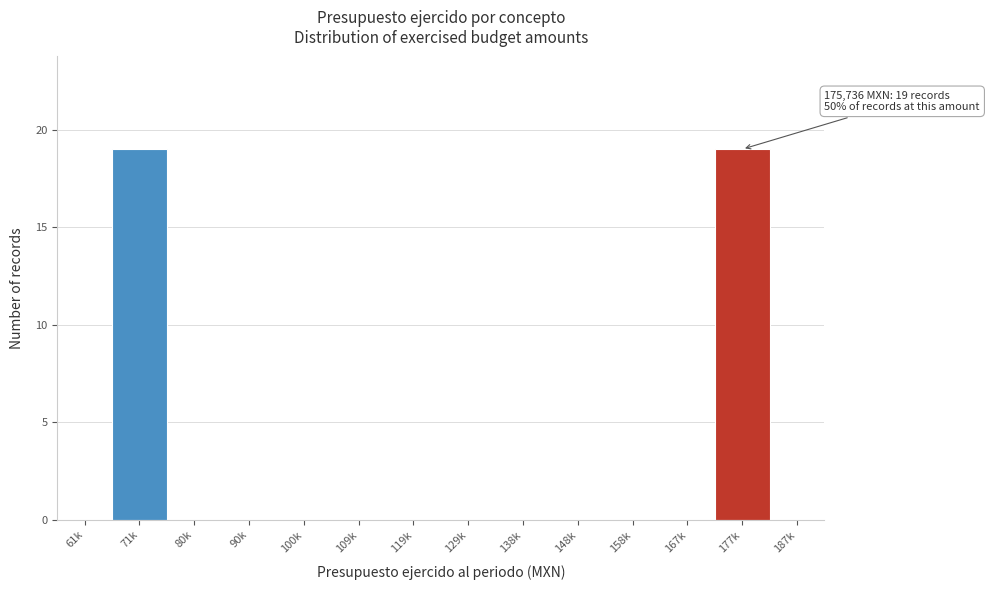

Reading right to left, what are all the values shown in this chart?

187k=0	177k=19	167k=0	158k=0	148k=0	138k=0	129k=0	119k=0	109k=0	100k=0	90k=0	80k=0	71k=19	61k=0